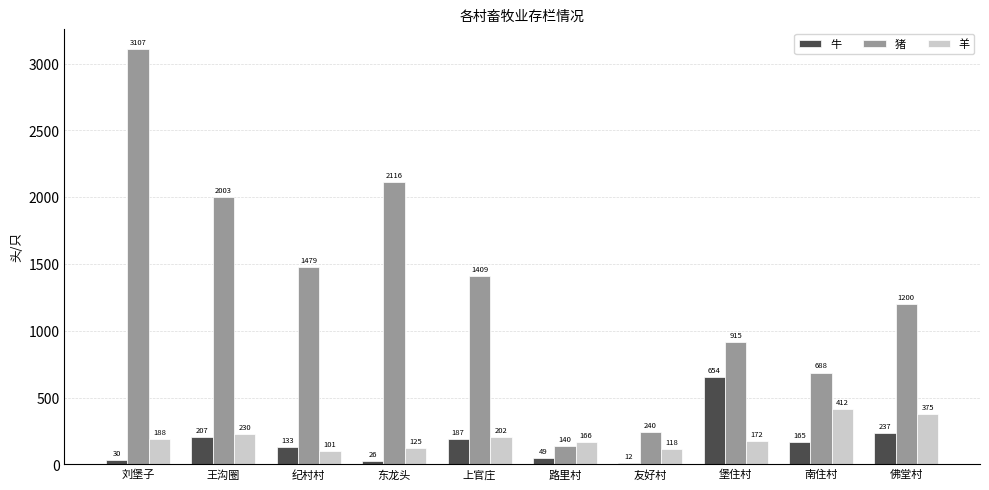

What value does the 猪 series have at 路里村, to the nearest 50?

150